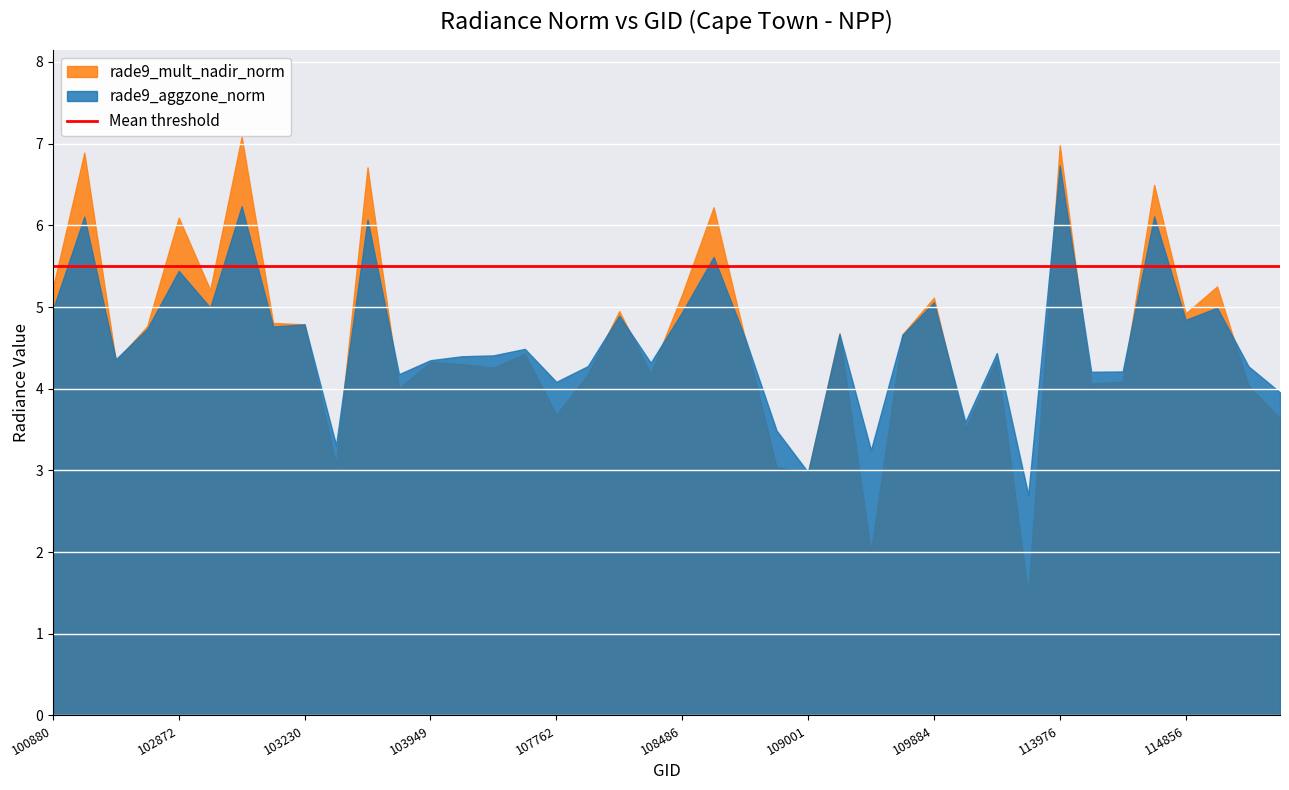

The rade9_aggzone_norm series shows 3.5 at 108833. True or false?

True